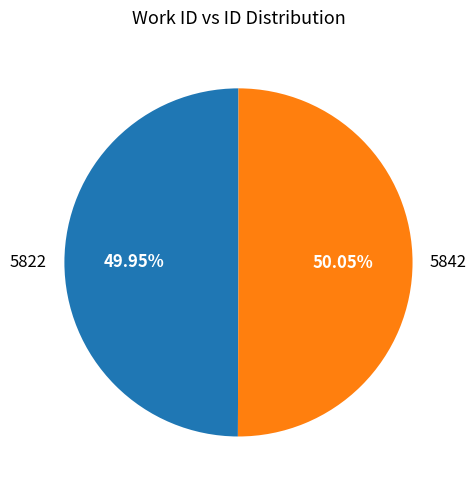

To the nearest percent, what is the combined percentage of 5822 and 5842?

100%